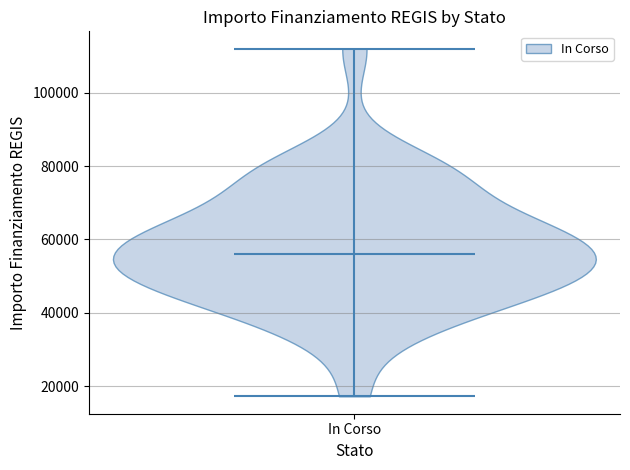

Read this violin plot against the y-axis: where its median line is, and the lowest and highest points the violin reaches. The values are not printed on the chart, so give them approximately, as read against the axis.

median line 56000, lowest point 18000, highest point 112000